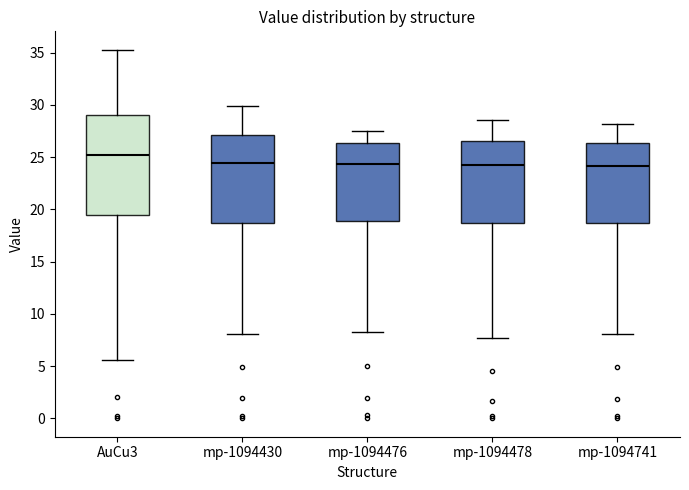

Comparing the boxes themselves (not the whiskers), which one is the tallest?

AuCu3